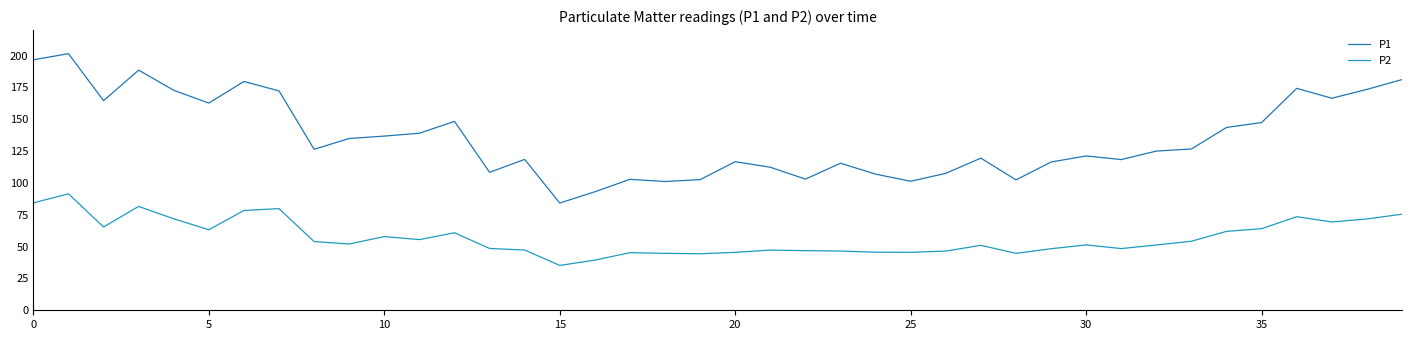

Is this an area chart (filled region under the line)?

No